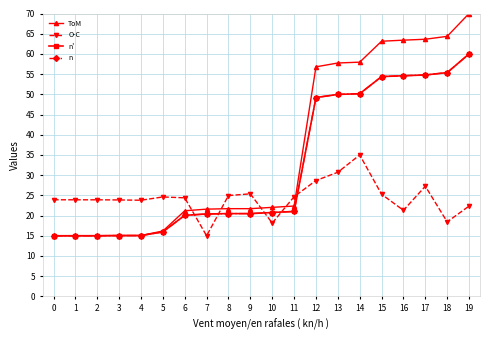

Which series has the largest total across all categories?

ToM